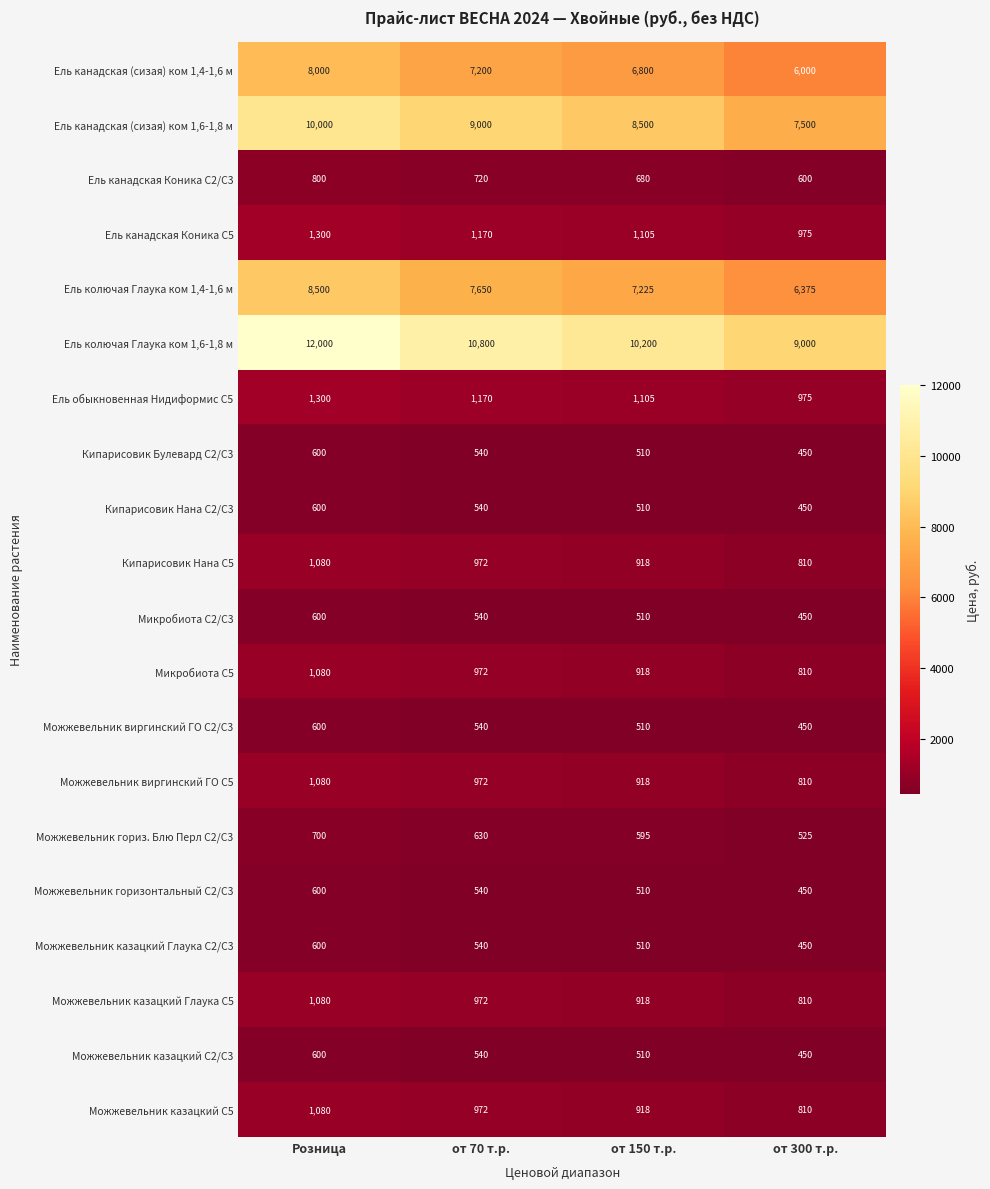

How many Кипарисовик Нана С2/С3 values are between 510 and 600?

3